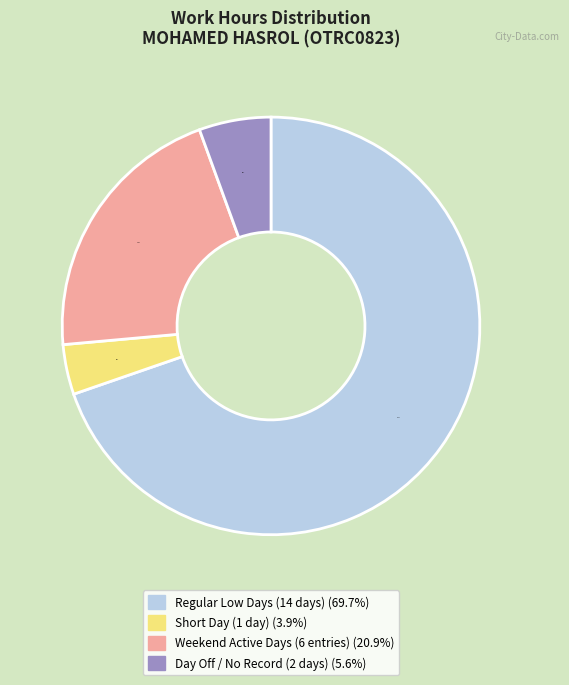

Is there any slice that represents more than half of the pie?

Yes